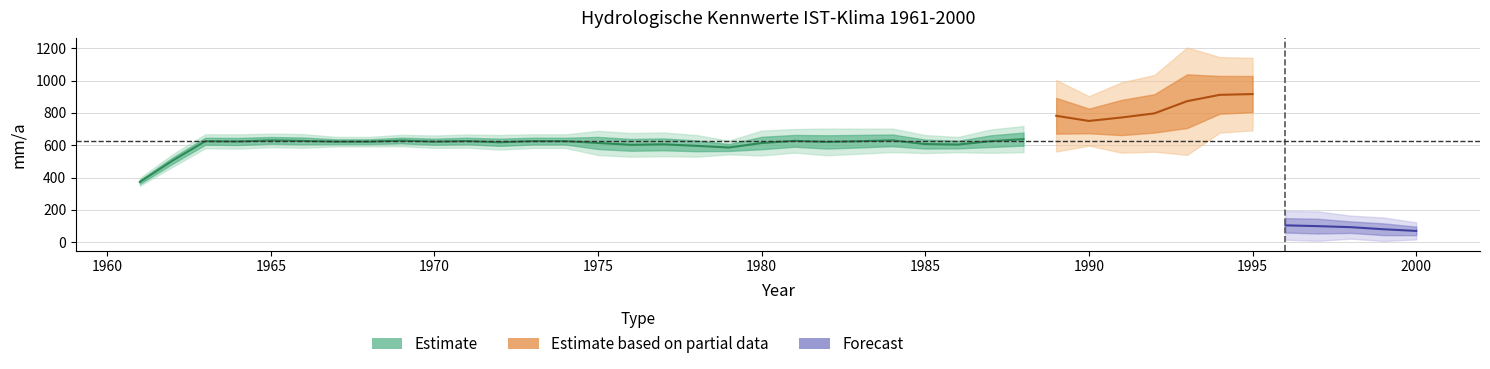

Is it true that N_Raklida_Referenz equals 1586.9 at 1968?

False